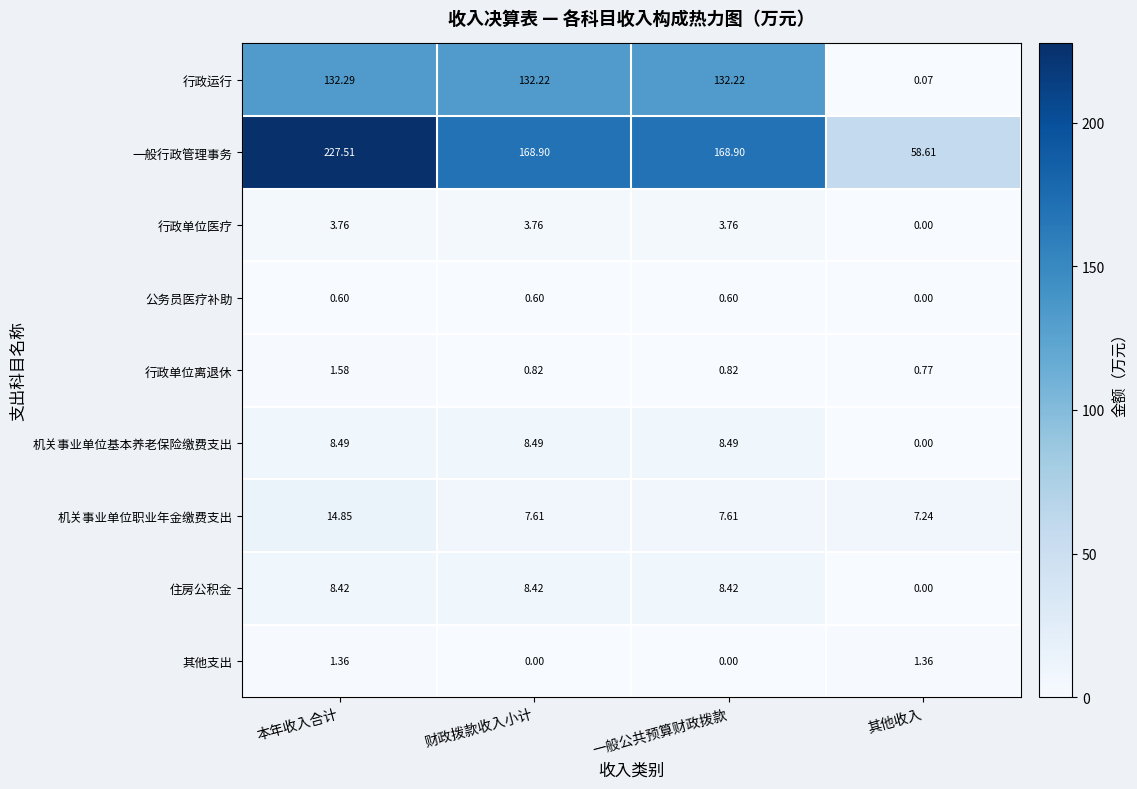

Which label corresponds to the largest value in the chart?

本年收入合计